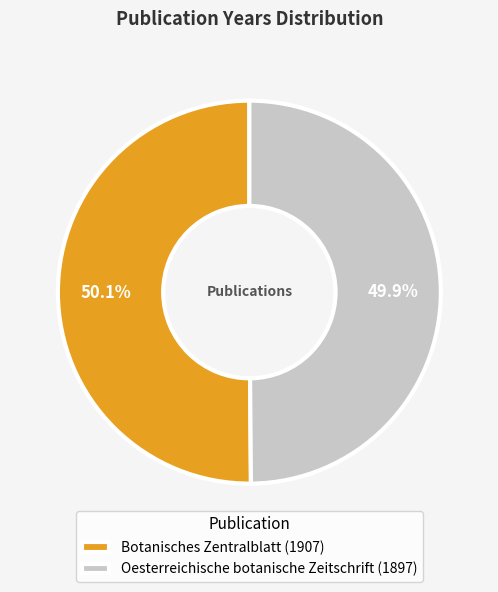

What portion of the pie excludes Botanisches Zentralblatt (1907)?

49.9%